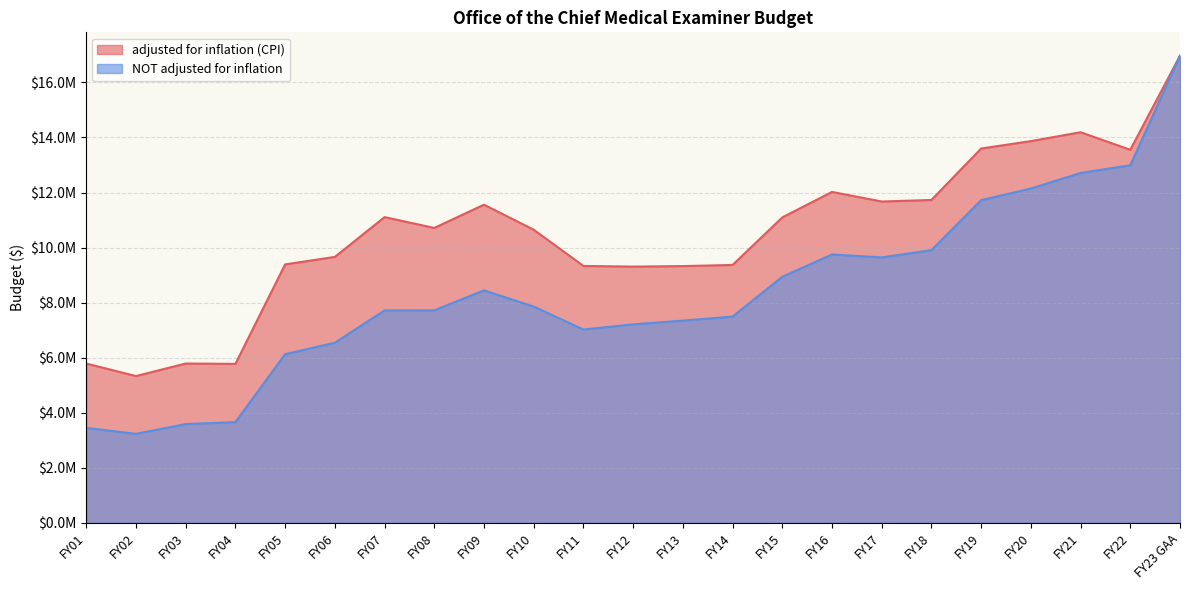

What is the value of the adjusted for inflation (CPI) point at the 14th from the left?

9368332